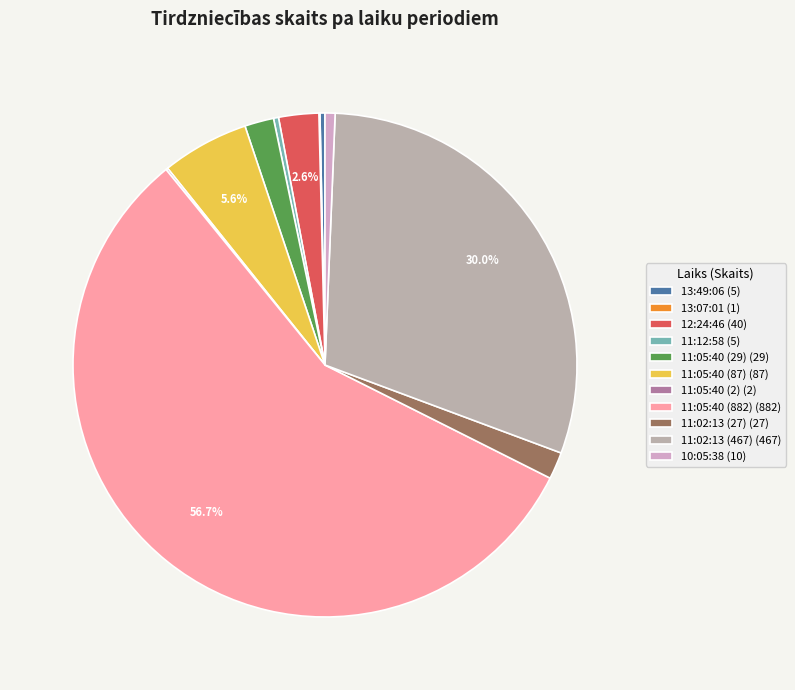

How many slices are in this pie chart?

11